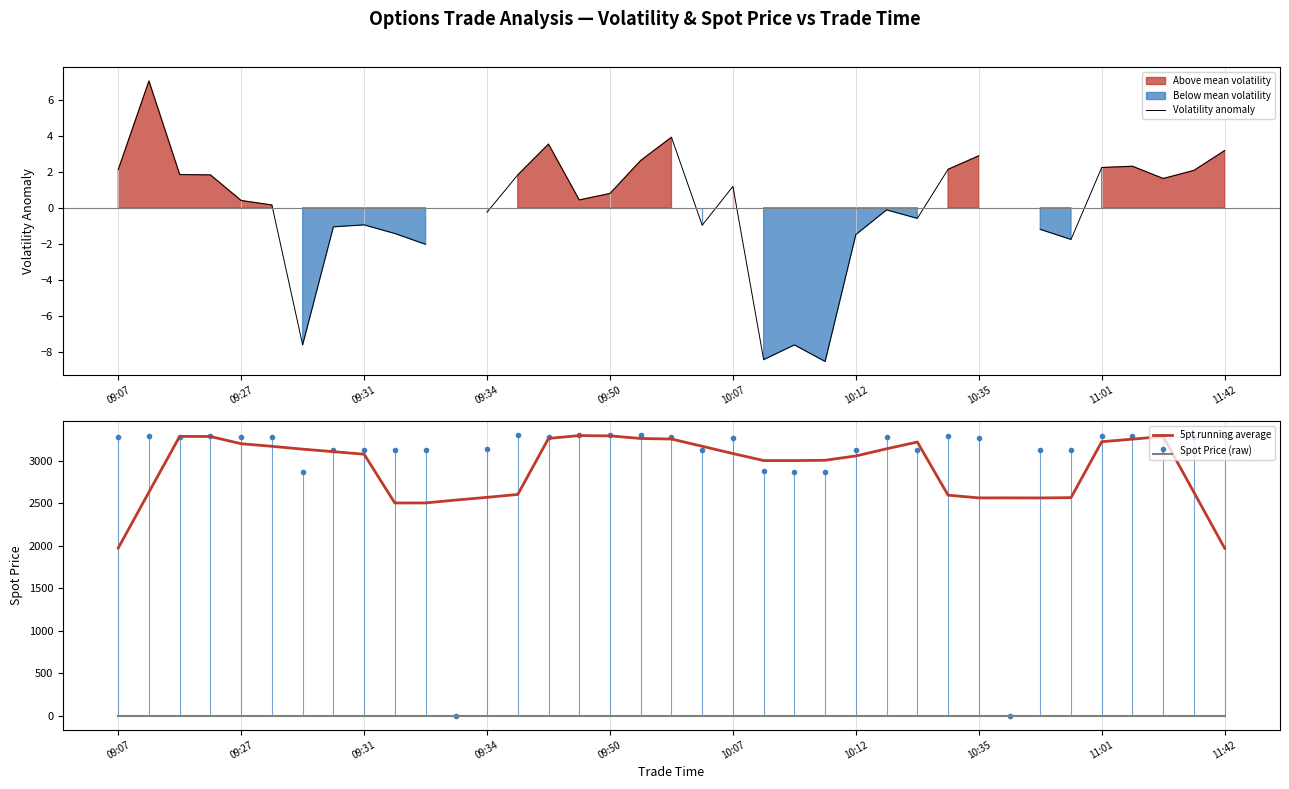

Is it true that 5pt running average equals 5408.8 at 10:35?

False